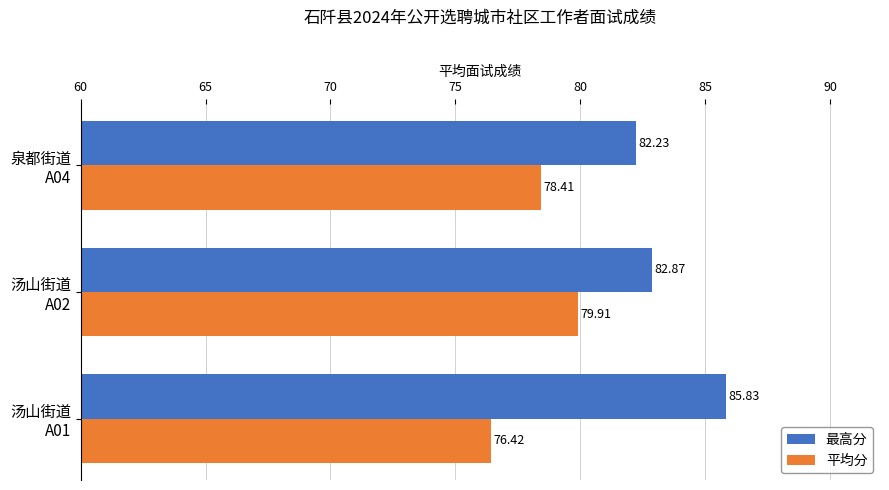

Which series has the largest range (max minus min)?

最高分